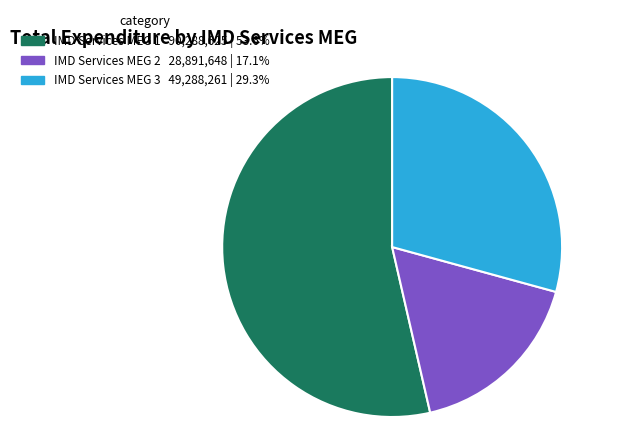

True or false: IMD Services MEG 1 accounts for 54% of the total.

True